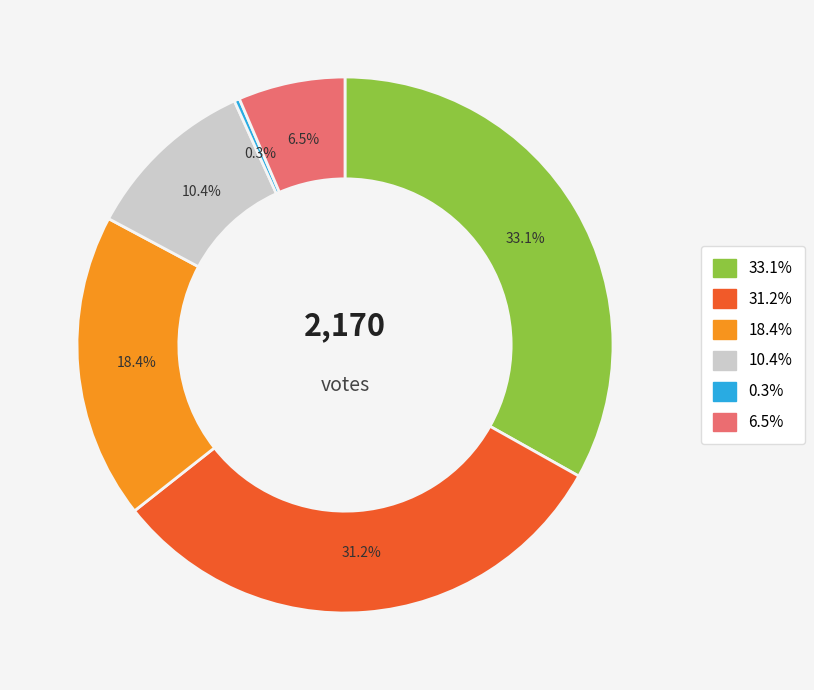

Is there a majority slice in this chart?

No